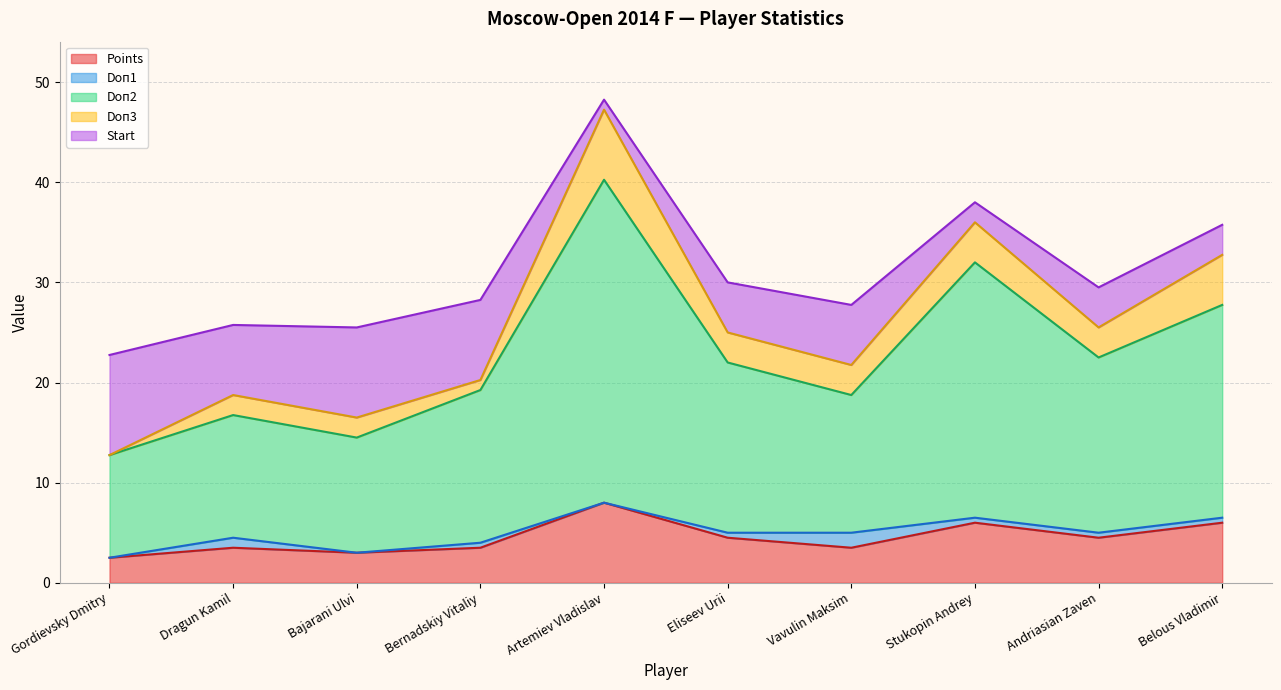

The value of Doп3 at Artemiev Vladislav is 7.0. True or false?

True